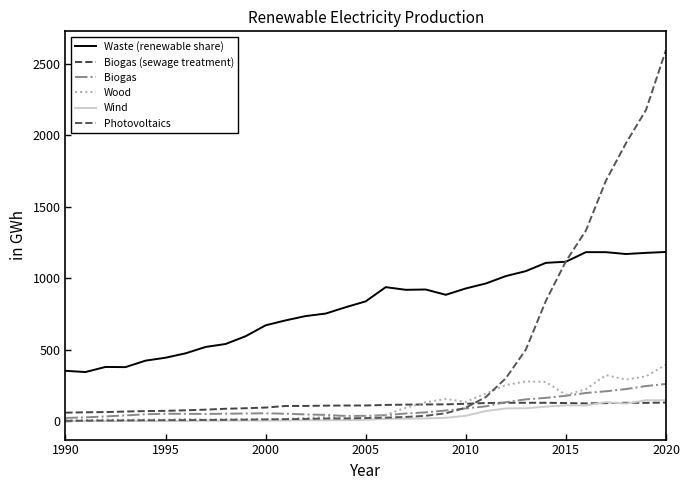

How many lines are shown in the chart?

6